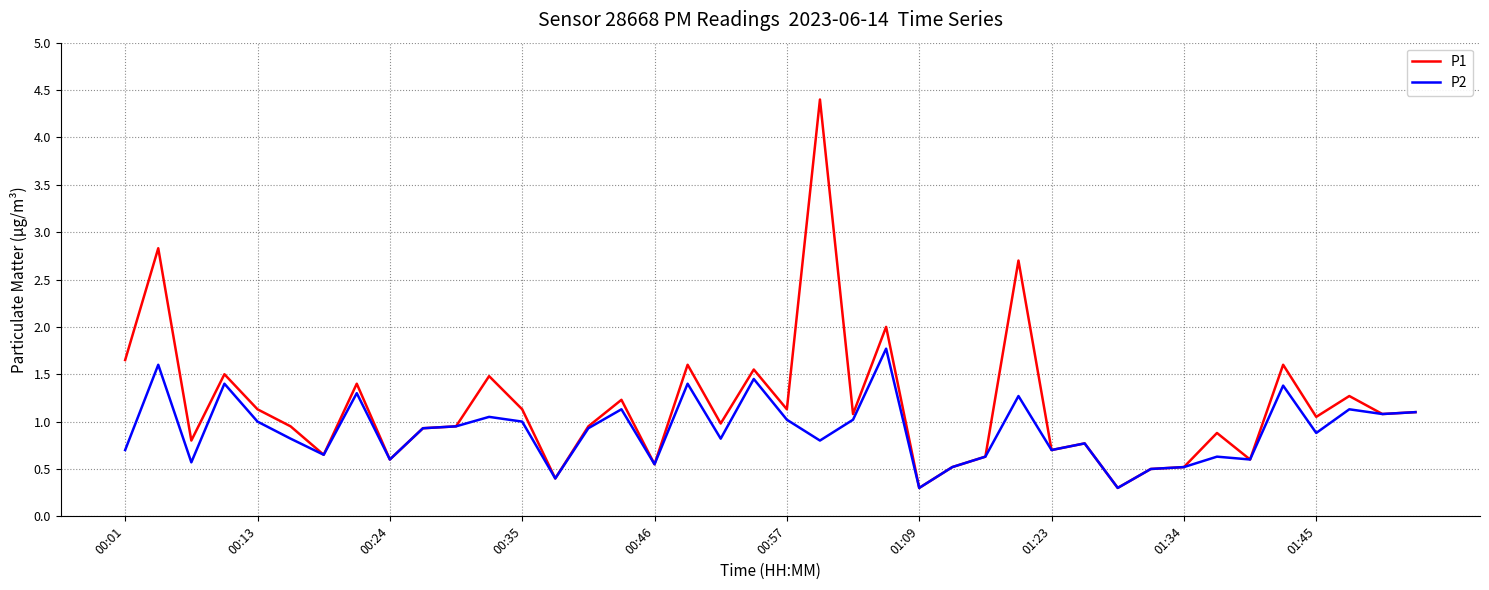

List the series in order of their overall mean, highest first.

P1, P2